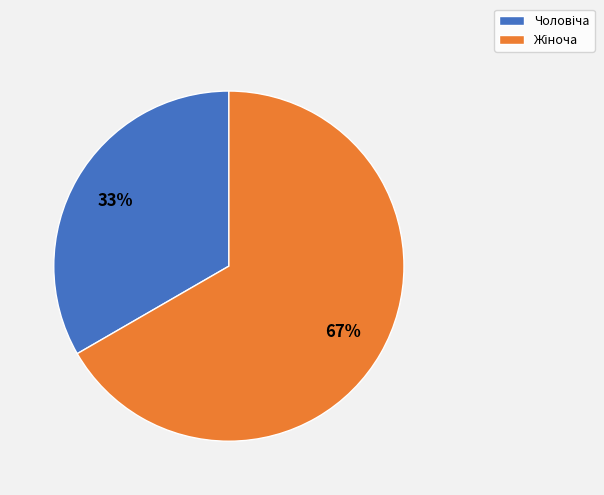

Does any single category account for the majority?

Yes